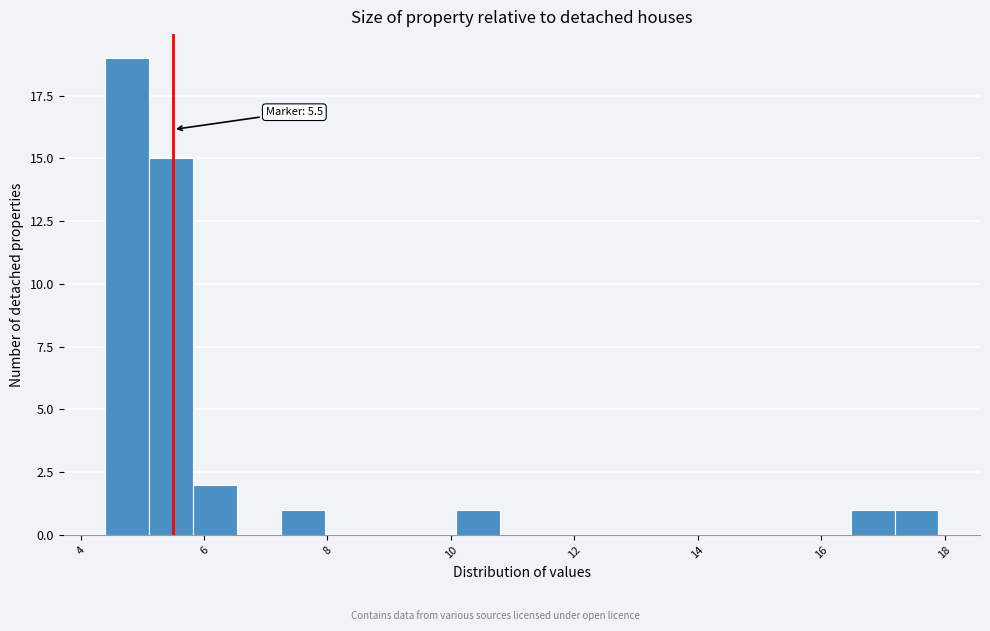

Around what value on the x-axis is the tallest bar? Give the approximate position of its centre, as read against the axis.

4.8